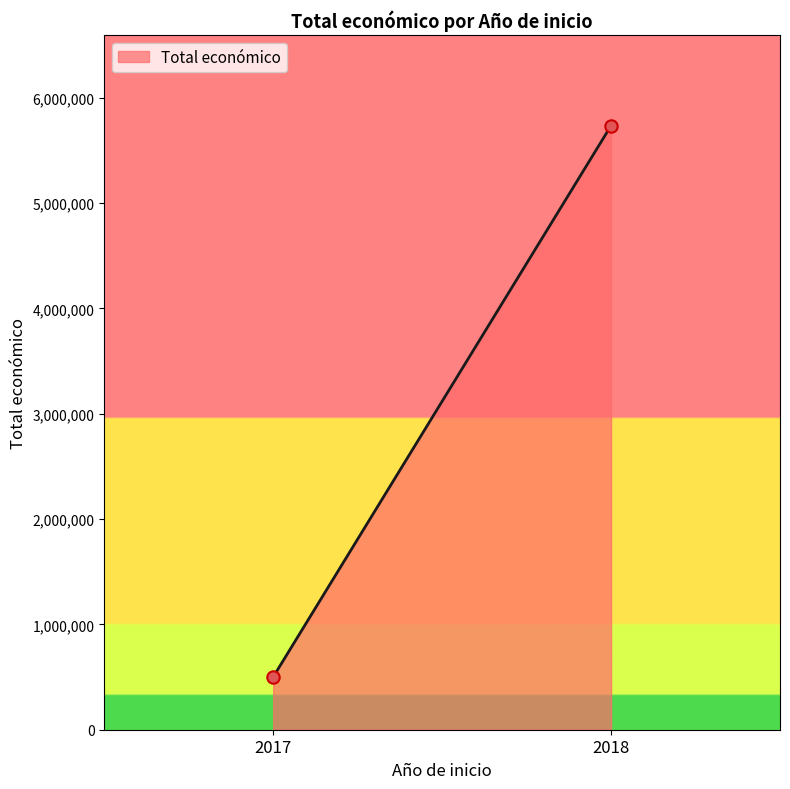

What is the average X value?

2018